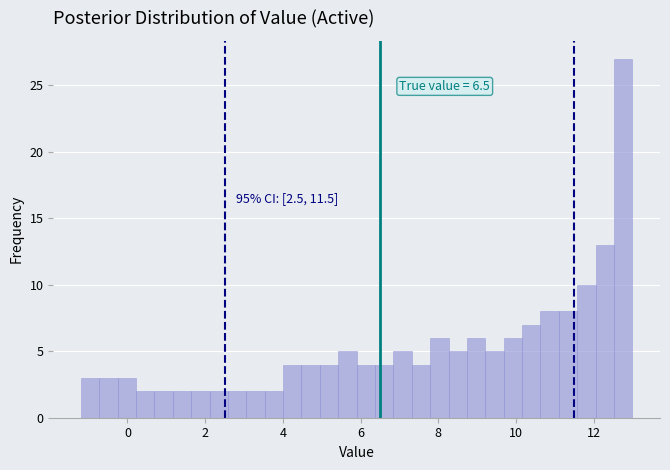

Read against the x-axis, roughly where is the centre of the tallest bar?

12.8